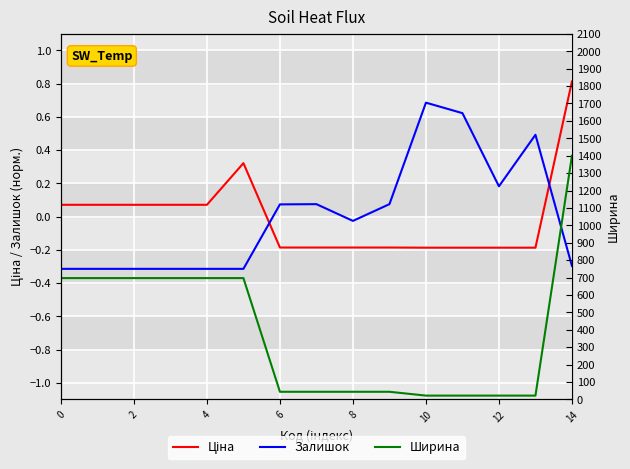

Where does the Залишок series first go above 0?

6